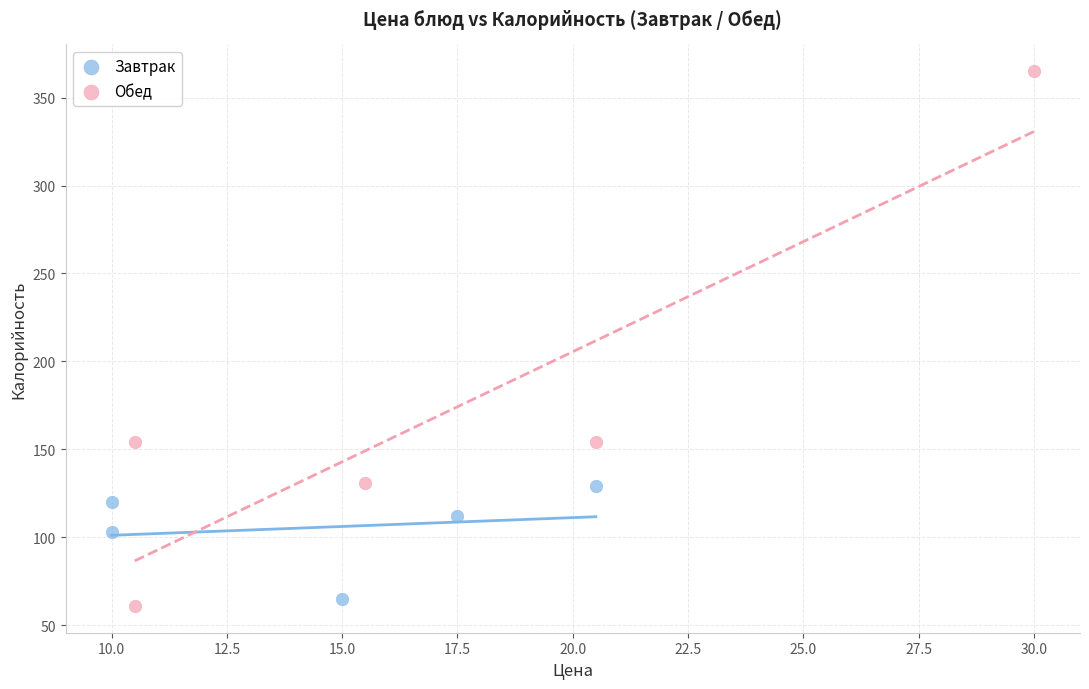

Which series has the widest spread of Y values?

Обед